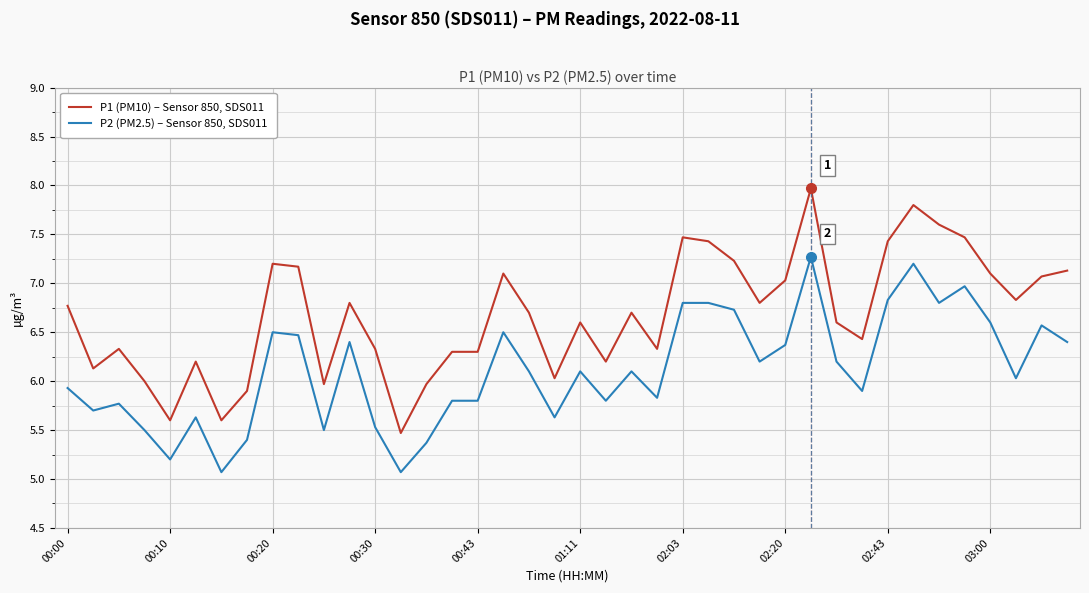

What is the minimum value shown in the chart?

5.1